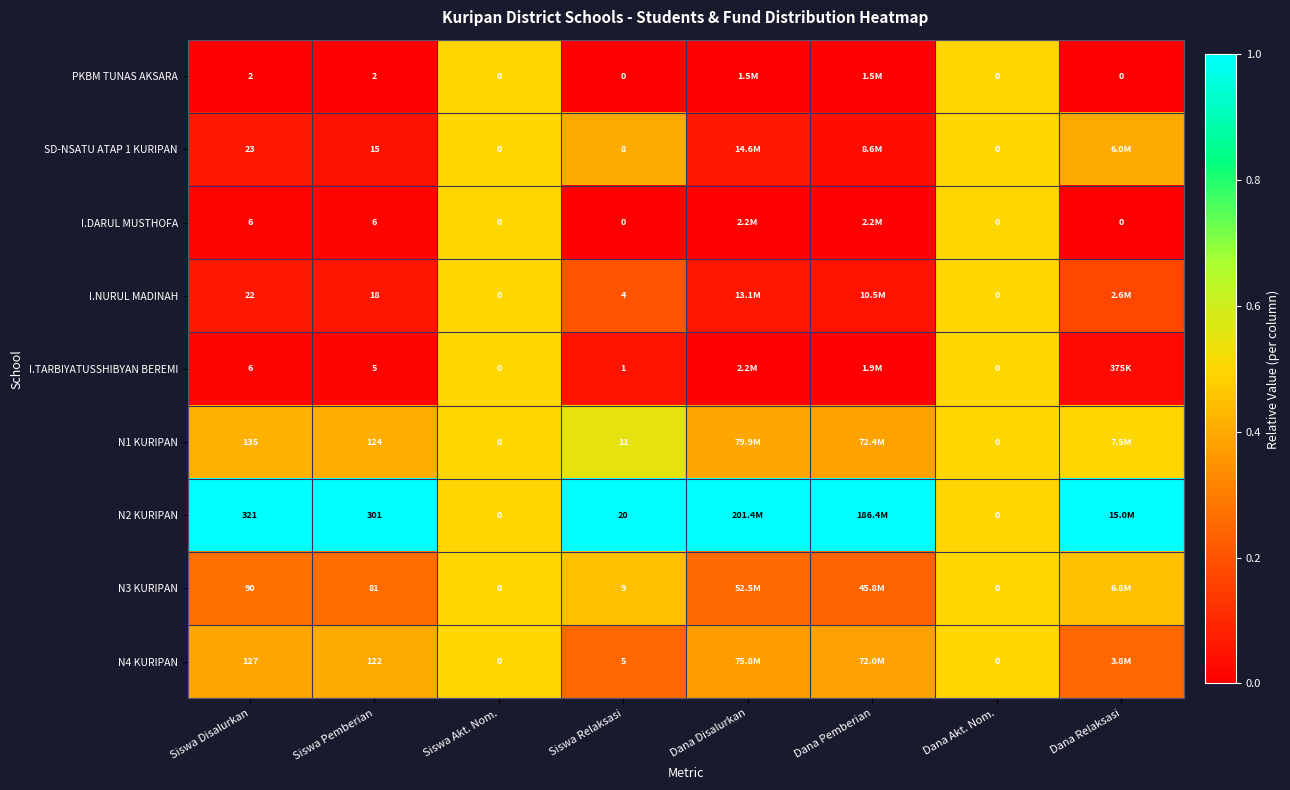

How many distinct data groups are displayed?

9